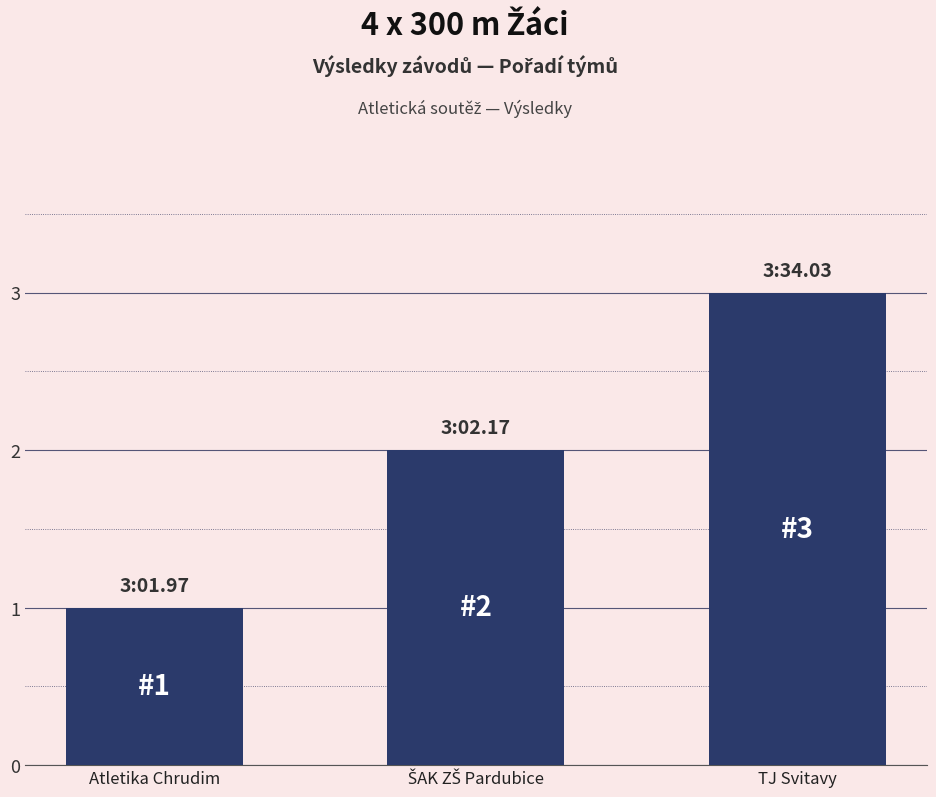

Approximately how many times larger is the value at Atletika Chrudim compared to TJ Svitavy?

0.3